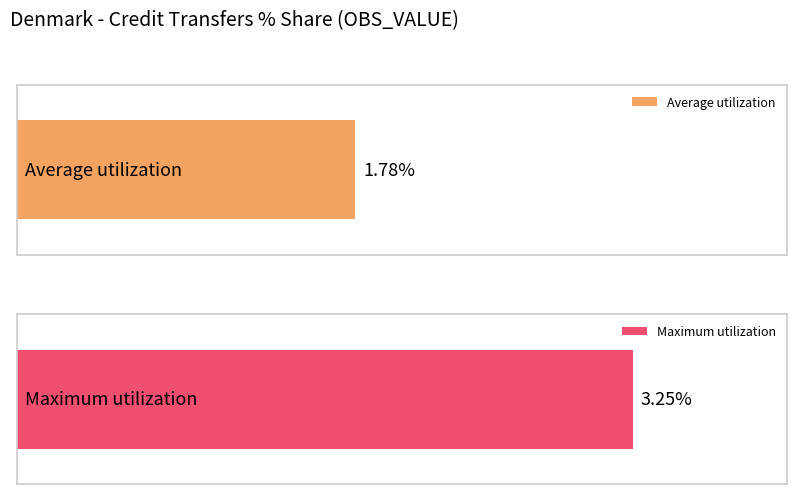

Is it true that the value at 2008 is 2.0?

False